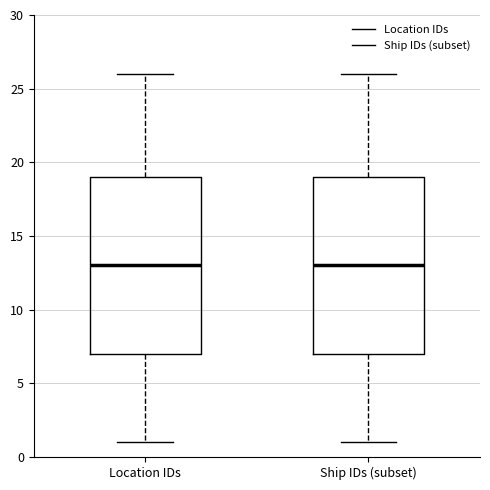

Where does the lower whisker of the box for Location IDs end on the y-axis? The values are not printed on the chart, so give them approximately, as read against the axis.

1